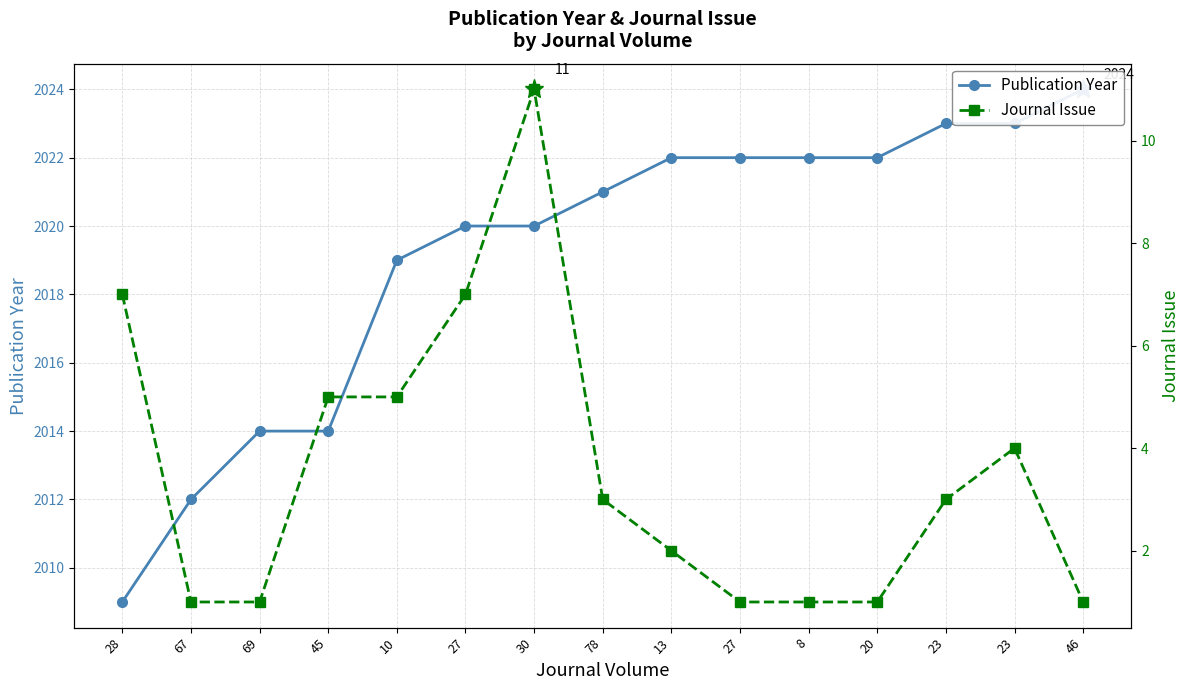

At how many categories does at least one series exceed 796?

15